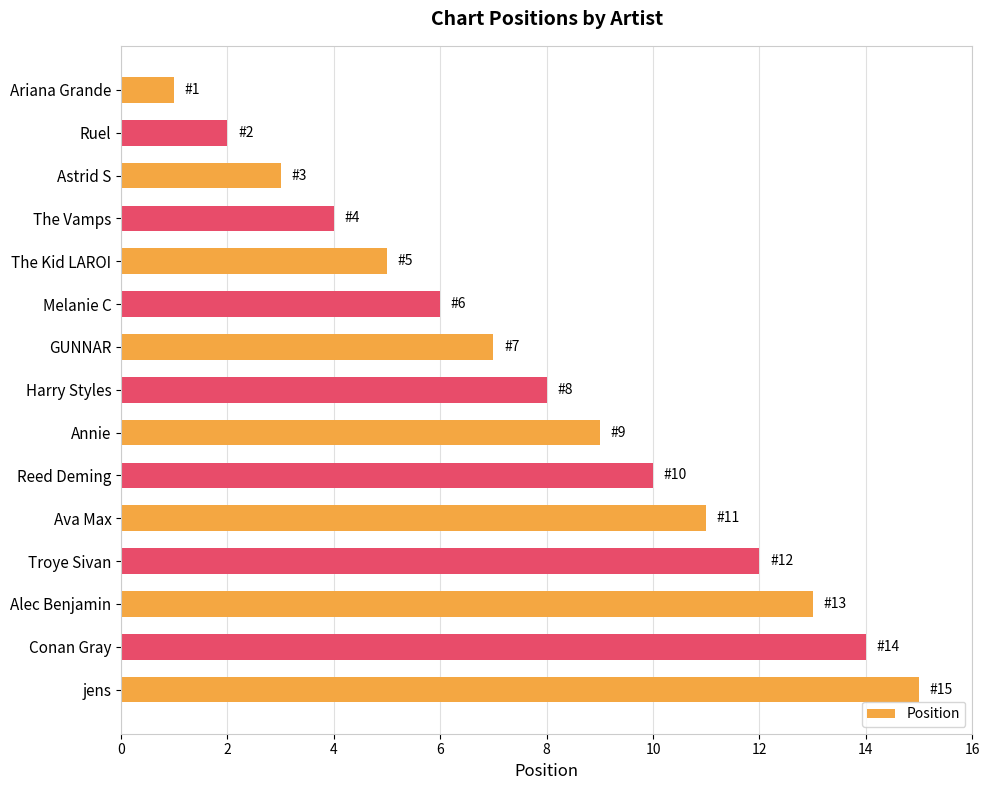

Which category has the highest value across all series?

jens